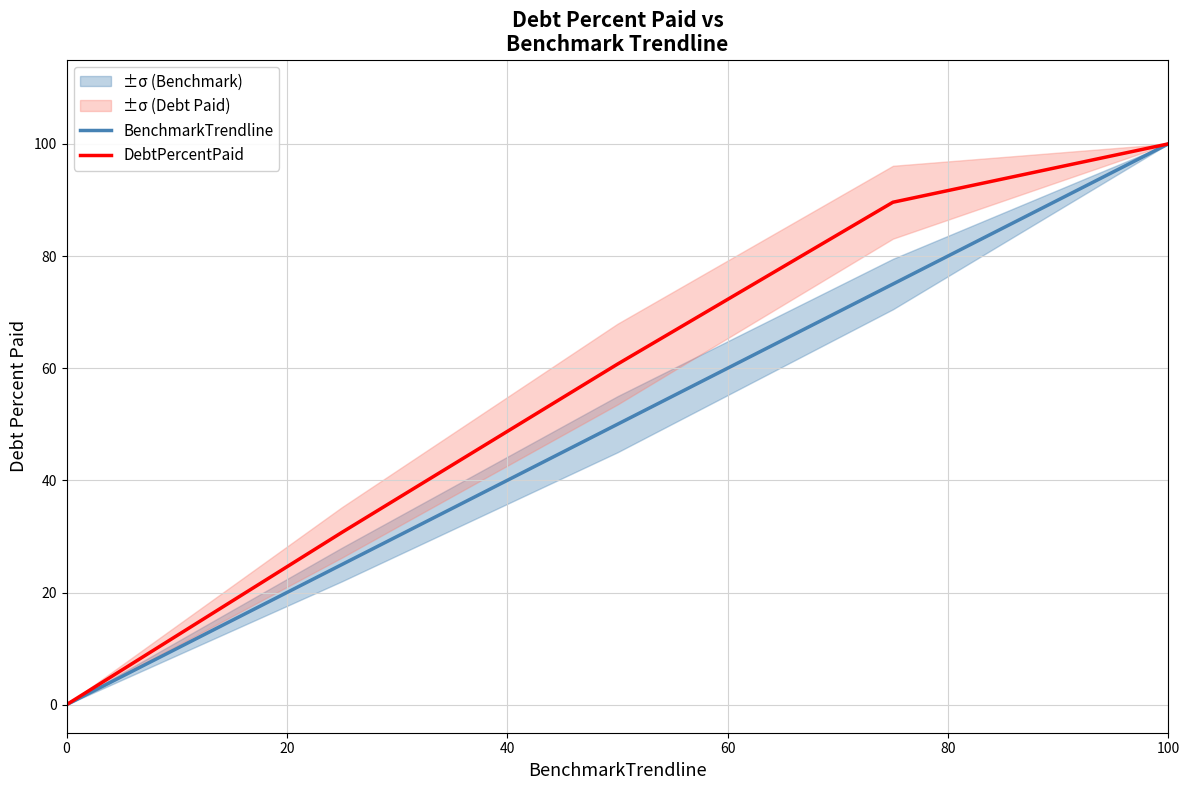

Which series has the widest spread of values?

BenchmarkTrendline